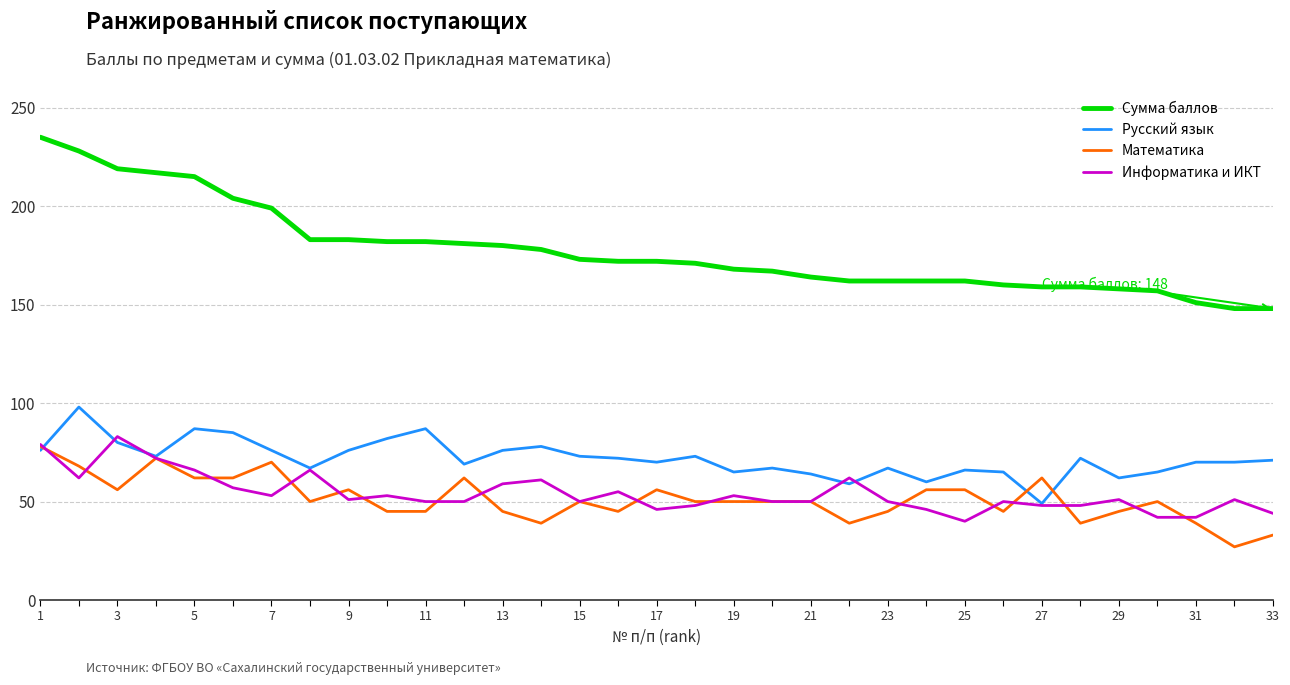

What are all the series names shown in the legend?

Сумма баллов, Русский язык, Математика, Информатика и ИКТ